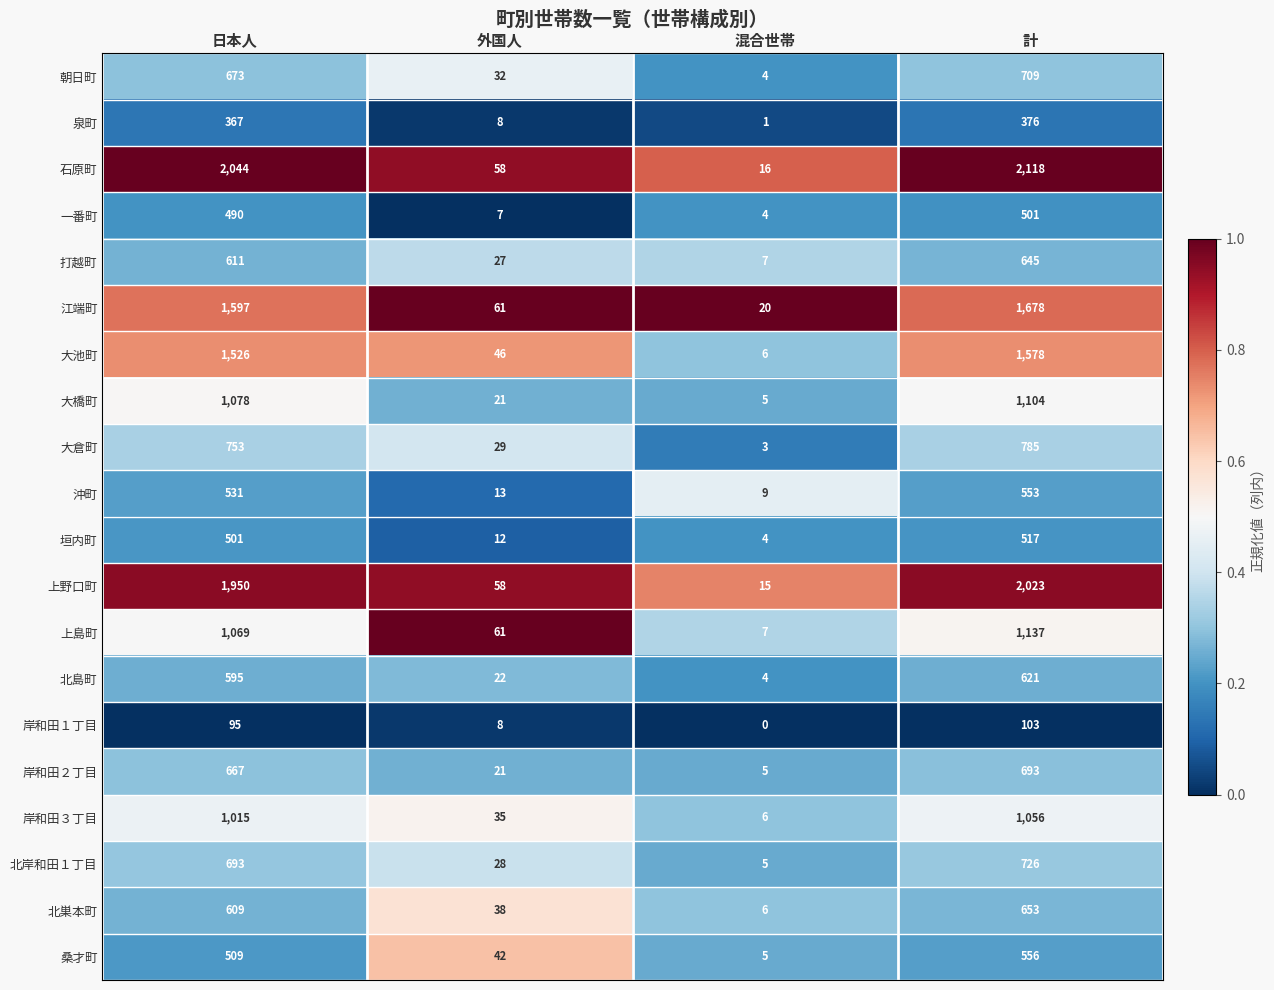

What is the total value across all series at 計?

18132